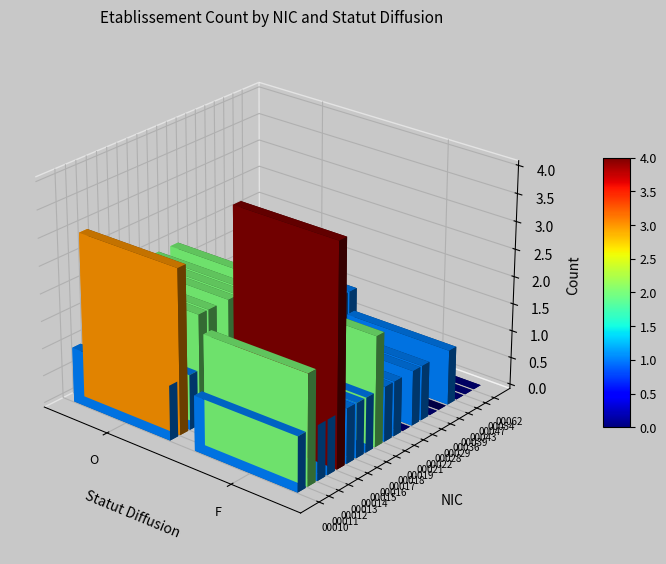

Is the value of 00019 at F greater than the value of 00016 at F?

No